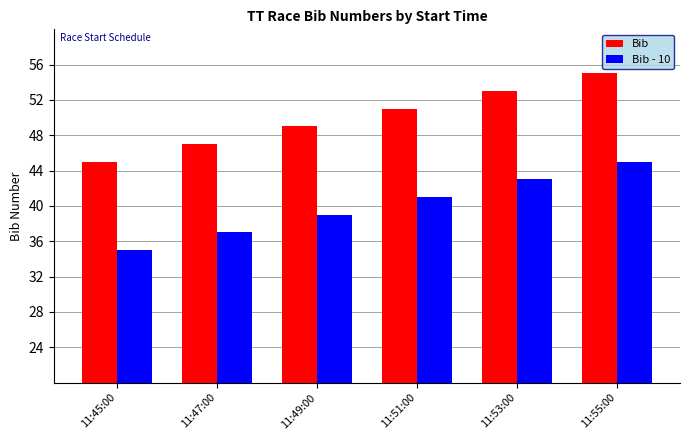

What is the total value across all series at 11:49:00?

88